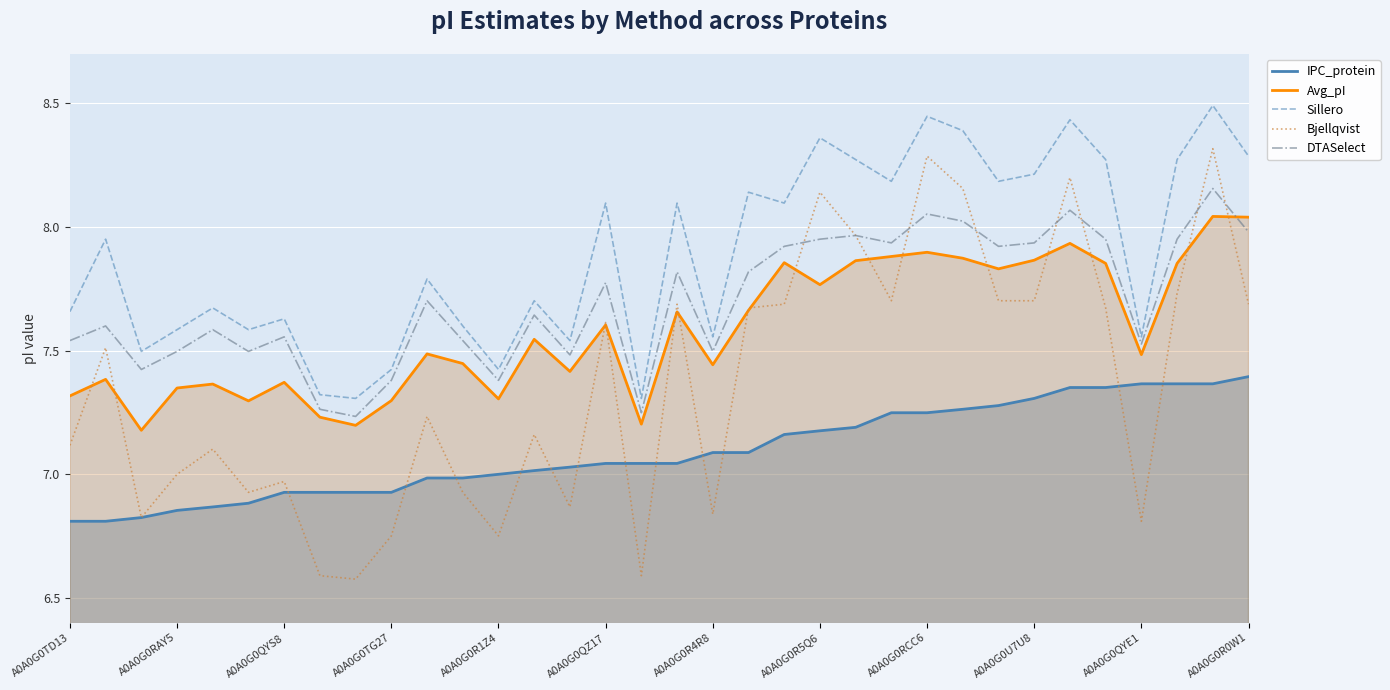

Rank the series at A0A0G0RAY5 from highest to lowest value.

Sillero, DTASelect, Avg_pI, Bjellqvist, IPC_protein